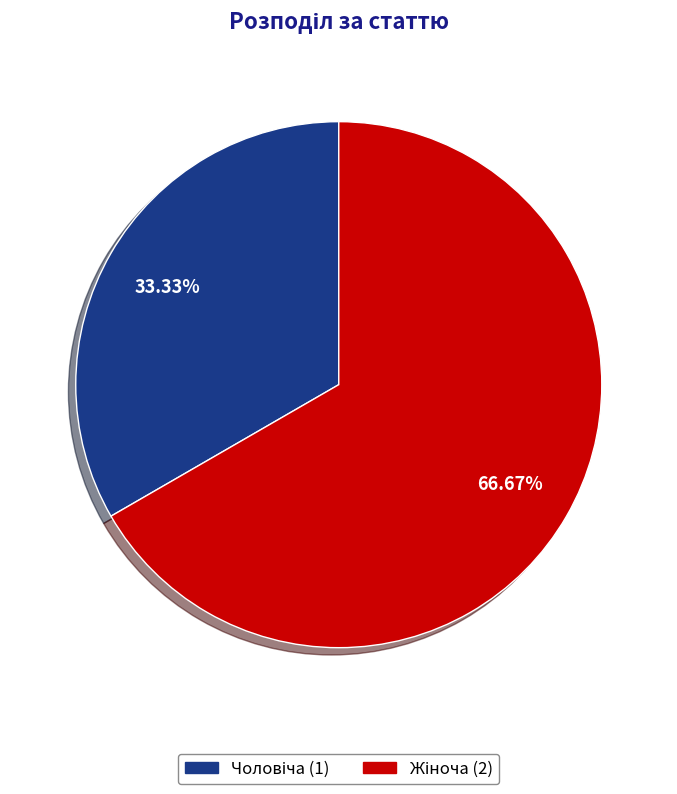

Is there a majority slice in this chart?

Yes